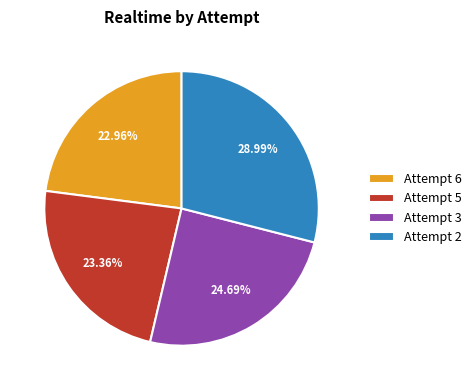

The Attempt 3 slice represents 25% of the pie. True or false?

True